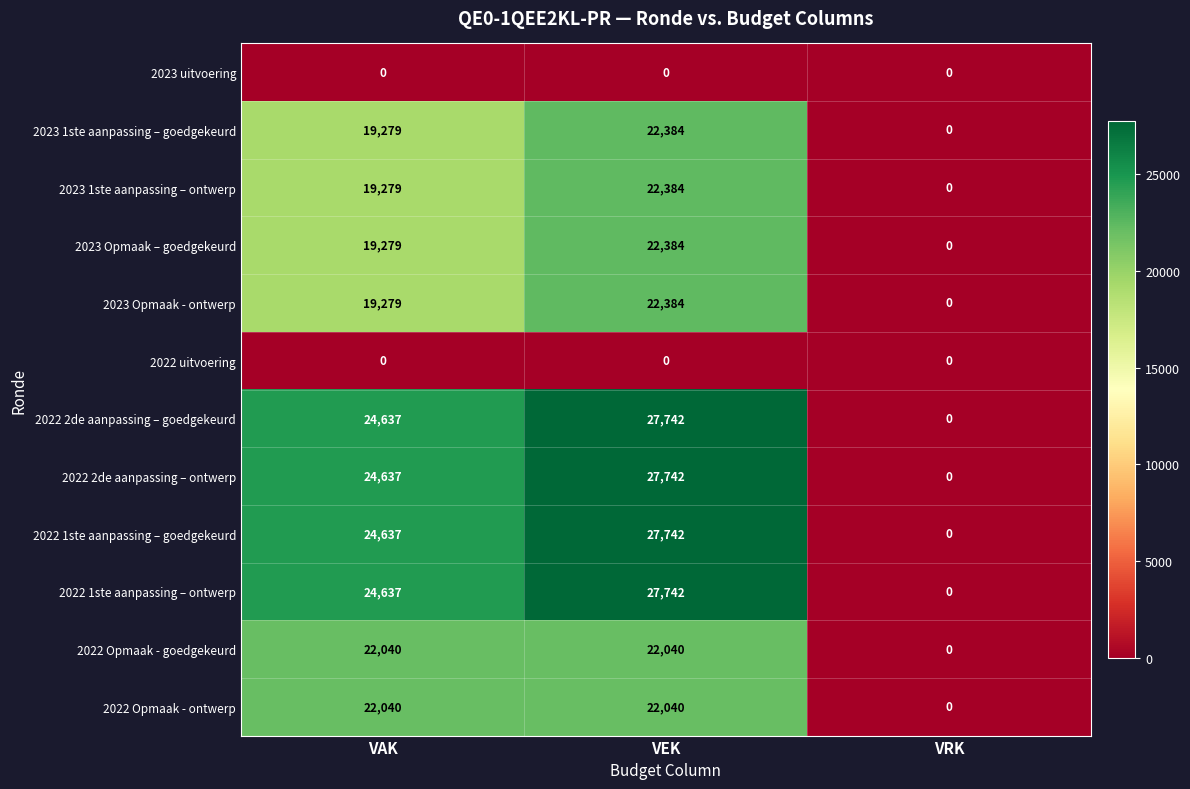

What is the difference between the highest and lowest values at VAK?

24637